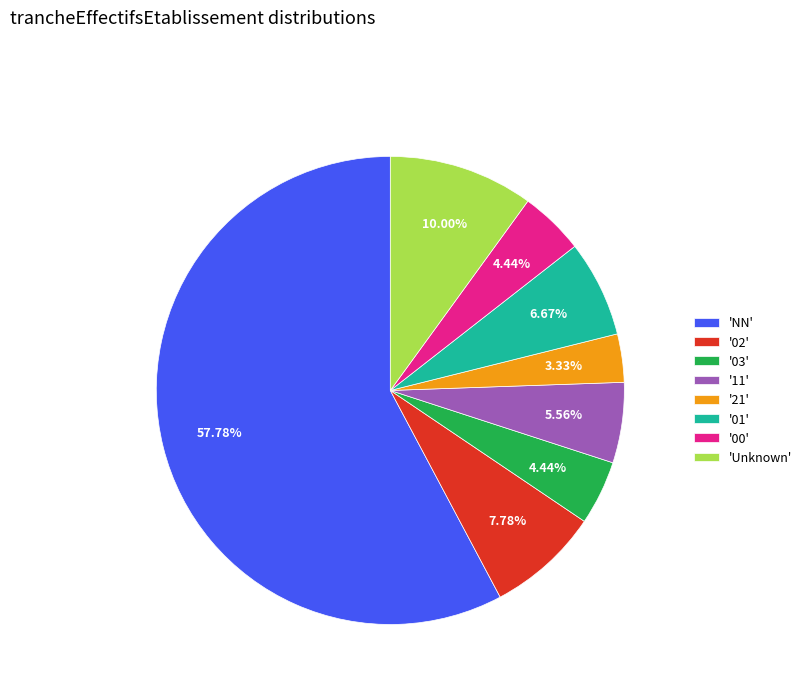

Which category accounts for the majority?

'NN'